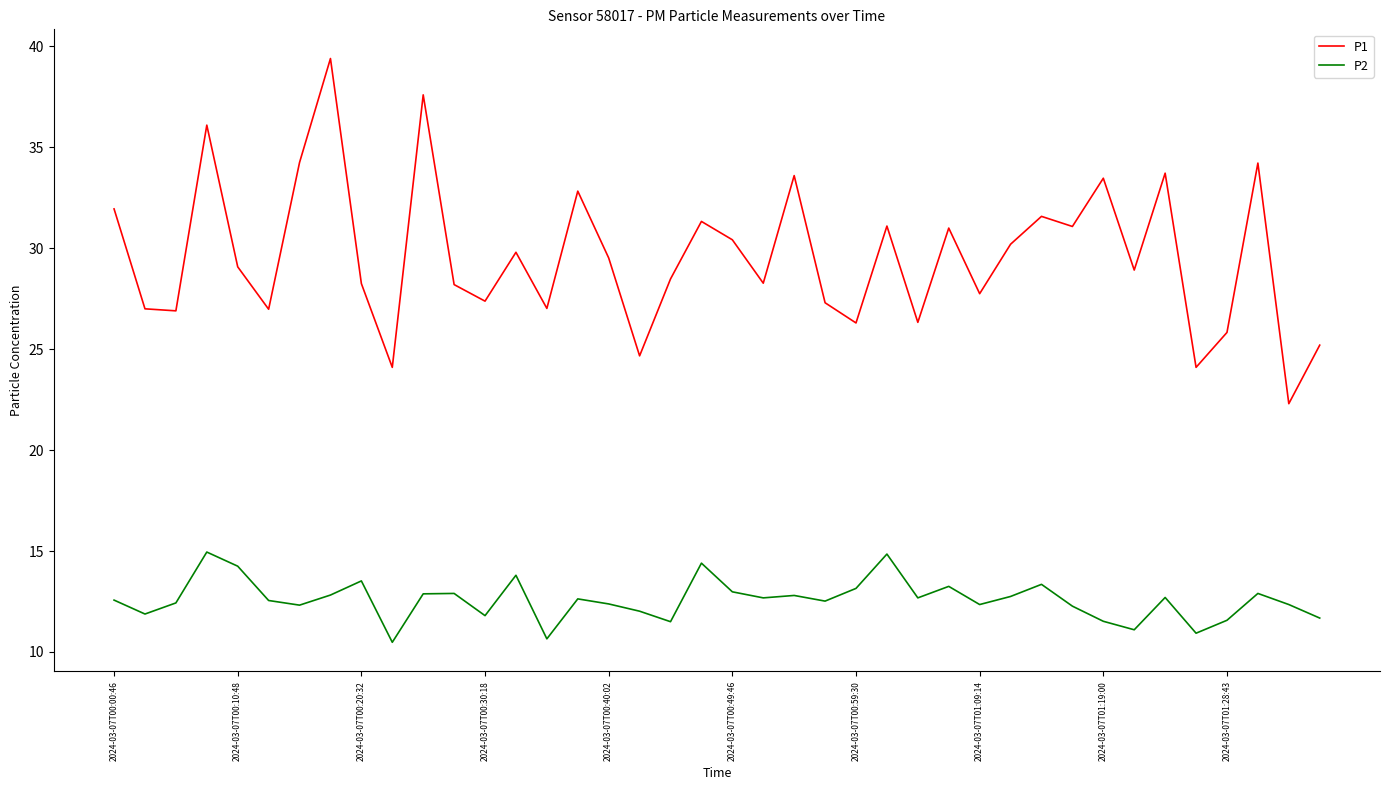

Which series has the largest range (max minus min)?

P1